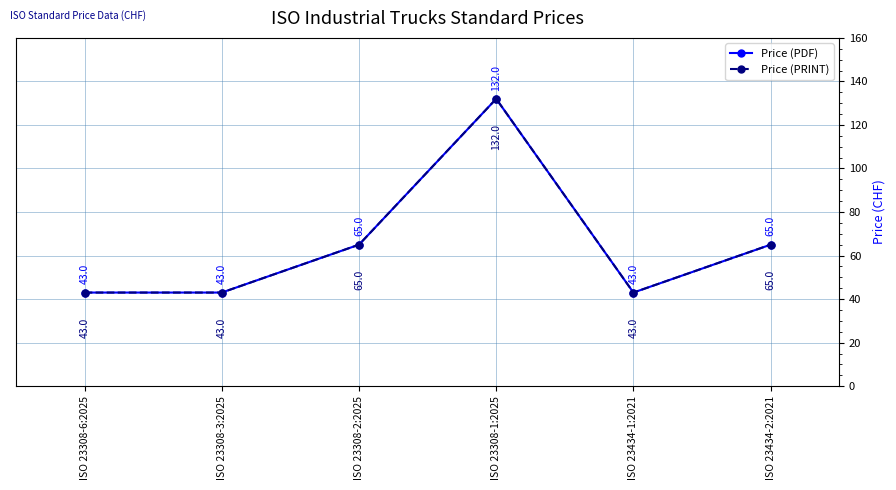

What position from the right is ISO 23434-1:2021?

2